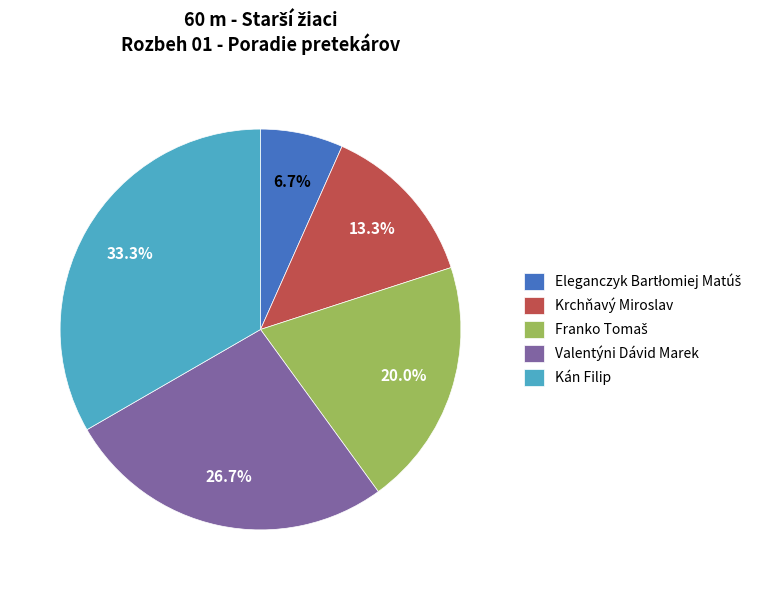

Do Kán Filip and Valentýni Dávid Marek together represent more than half of the pie?

Yes